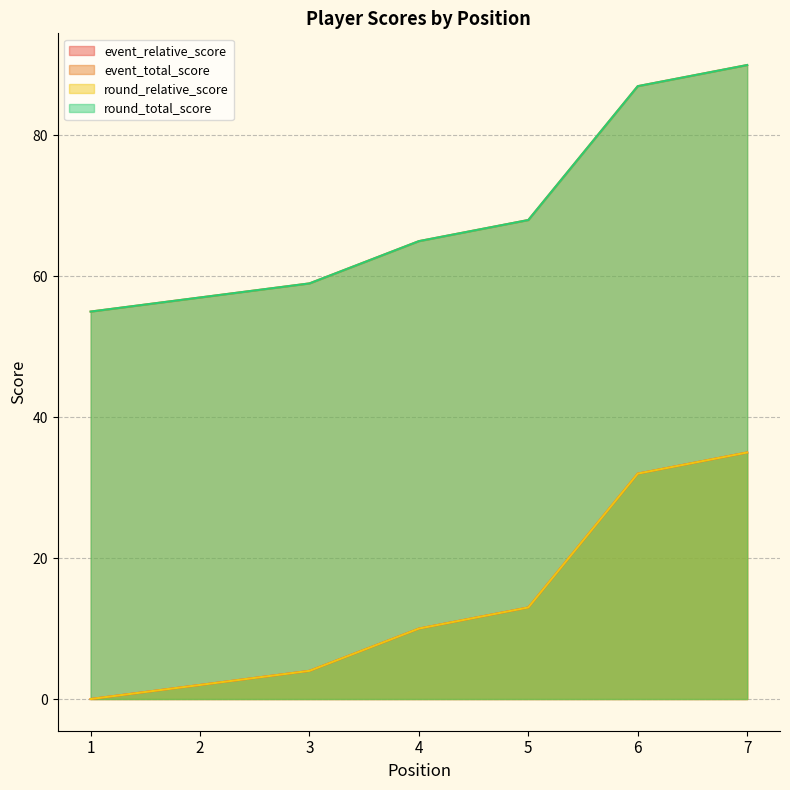

Reading right to left, transcribe all the data shown in this chart.

event_relative_score: 35	32	13	10	4	2	0
event_total_score: 90	87	68	65	59	57	55
round_relative_score: 35	32	13	10	4	2	0
round_total_score: 90	87	68	65	59	57	55